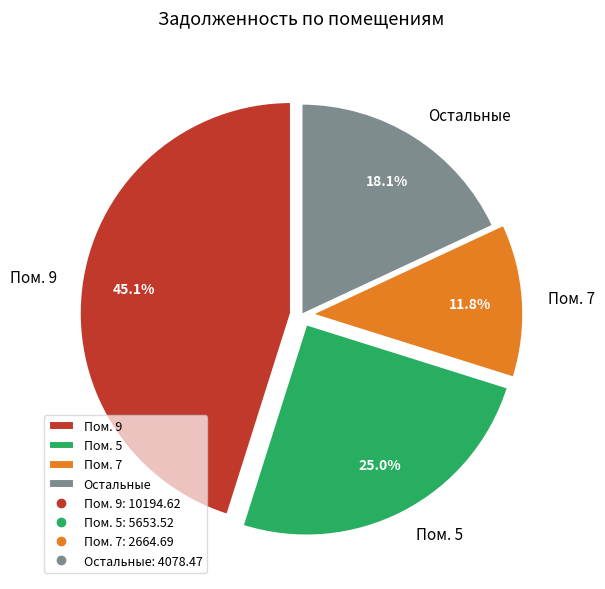

Does any single category account for the majority?

No